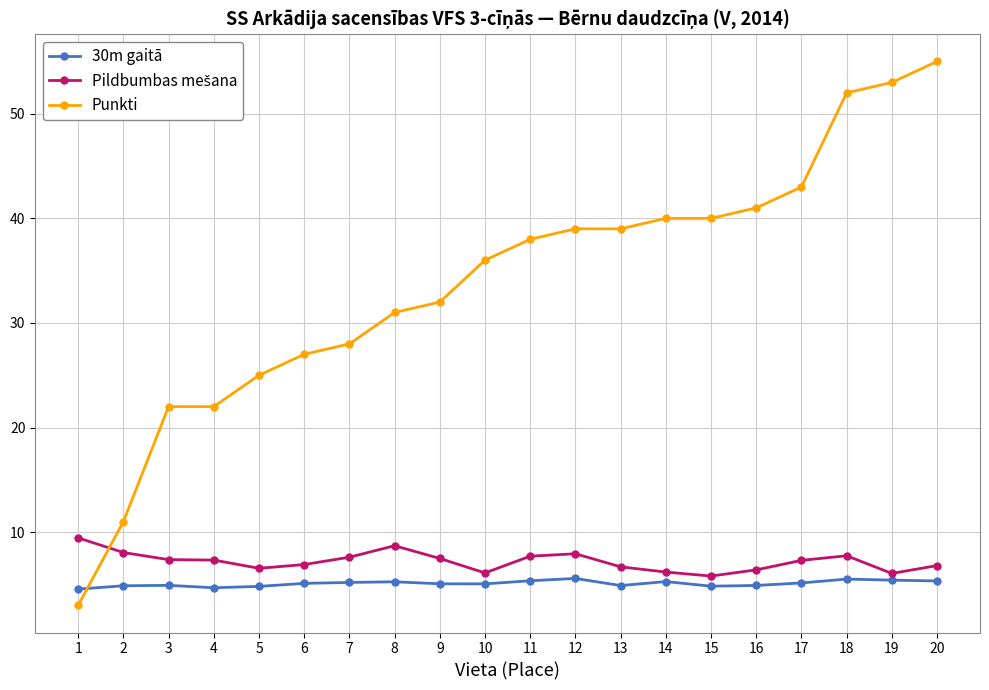

The 30m gaitā series shows 5.0 at 10. True or false?

True